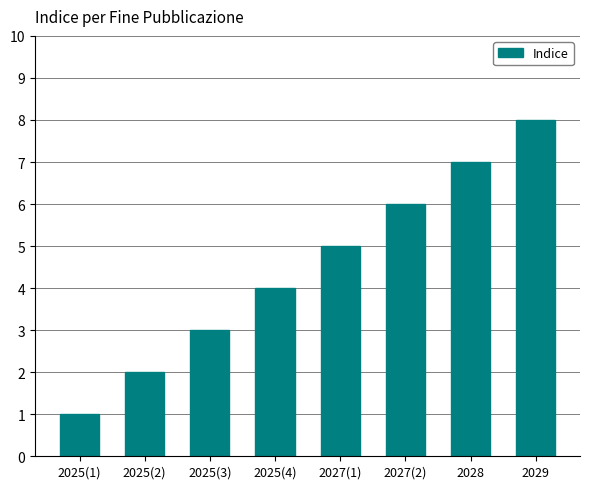

What is the smallest value displayed?

1